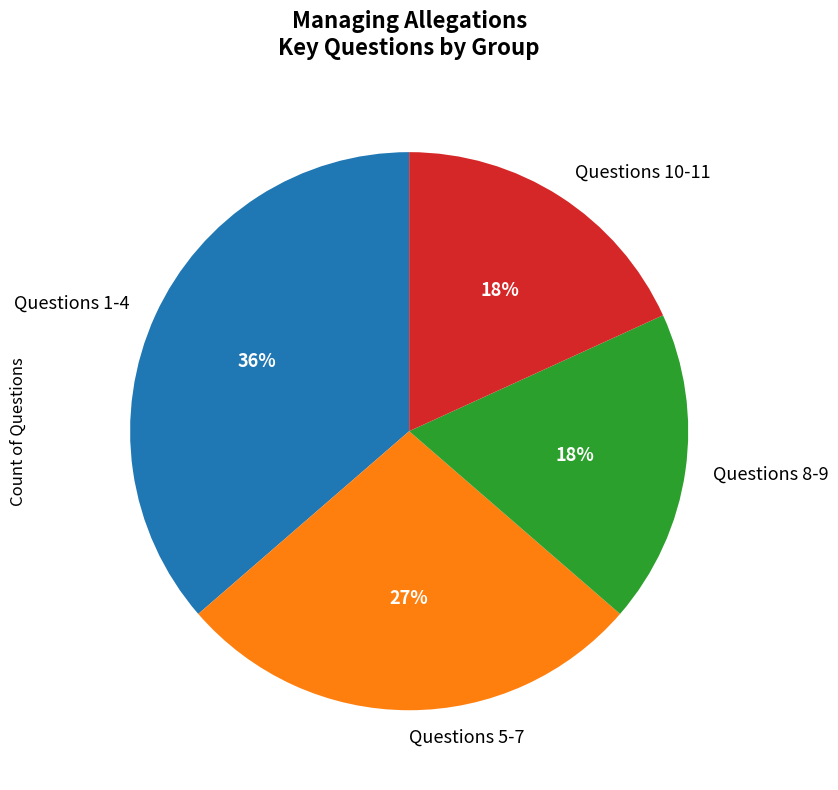

True or false: Questions 10-11 accounts for 27% of the total.

False